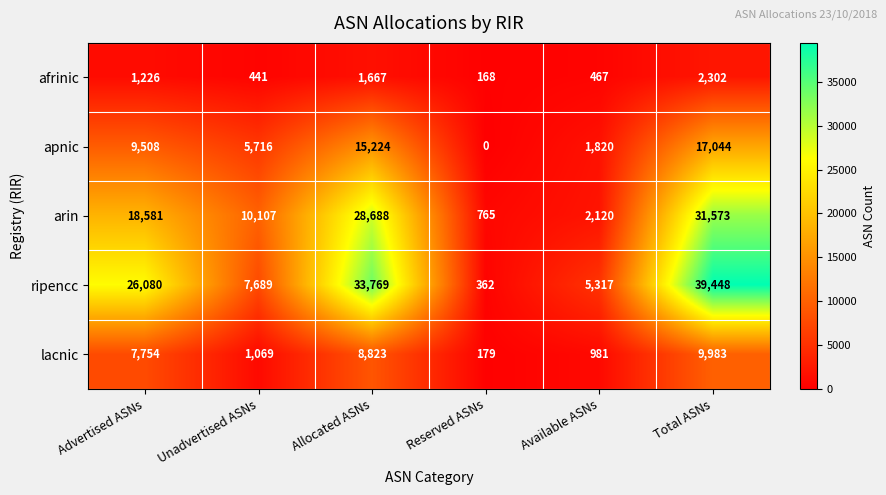

Reading right to left, what are all the values shown in this chart?

afrinic: Total ASNs=2302	Available ASNs=467	Reserved ASNs=168	Allocated ASNs=1667	Unadvertised ASNs=441	Advertised ASNs=1226
apnic: Total ASNs=17044	Available ASNs=1820	Reserved ASNs=0	Allocated ASNs=15224	Unadvertised ASNs=5716	Advertised ASNs=9508
arin: Total ASNs=31573	Available ASNs=2120	Reserved ASNs=765	Allocated ASNs=28688	Unadvertised ASNs=10107	Advertised ASNs=18581
ripencc: Total ASNs=39448	Available ASNs=5317	Reserved ASNs=362	Allocated ASNs=33769	Unadvertised ASNs=7689	Advertised ASNs=26080
lacnic: Total ASNs=9983	Available ASNs=981	Reserved ASNs=179	Allocated ASNs=8823	Unadvertised ASNs=1069	Advertised ASNs=7754